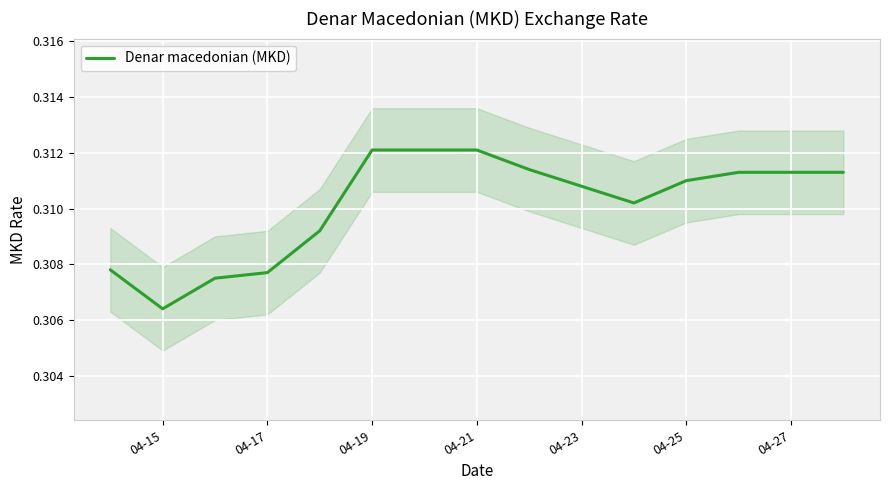

Where is Denar macedonian (MKD) nearest to the value 0?

04-15